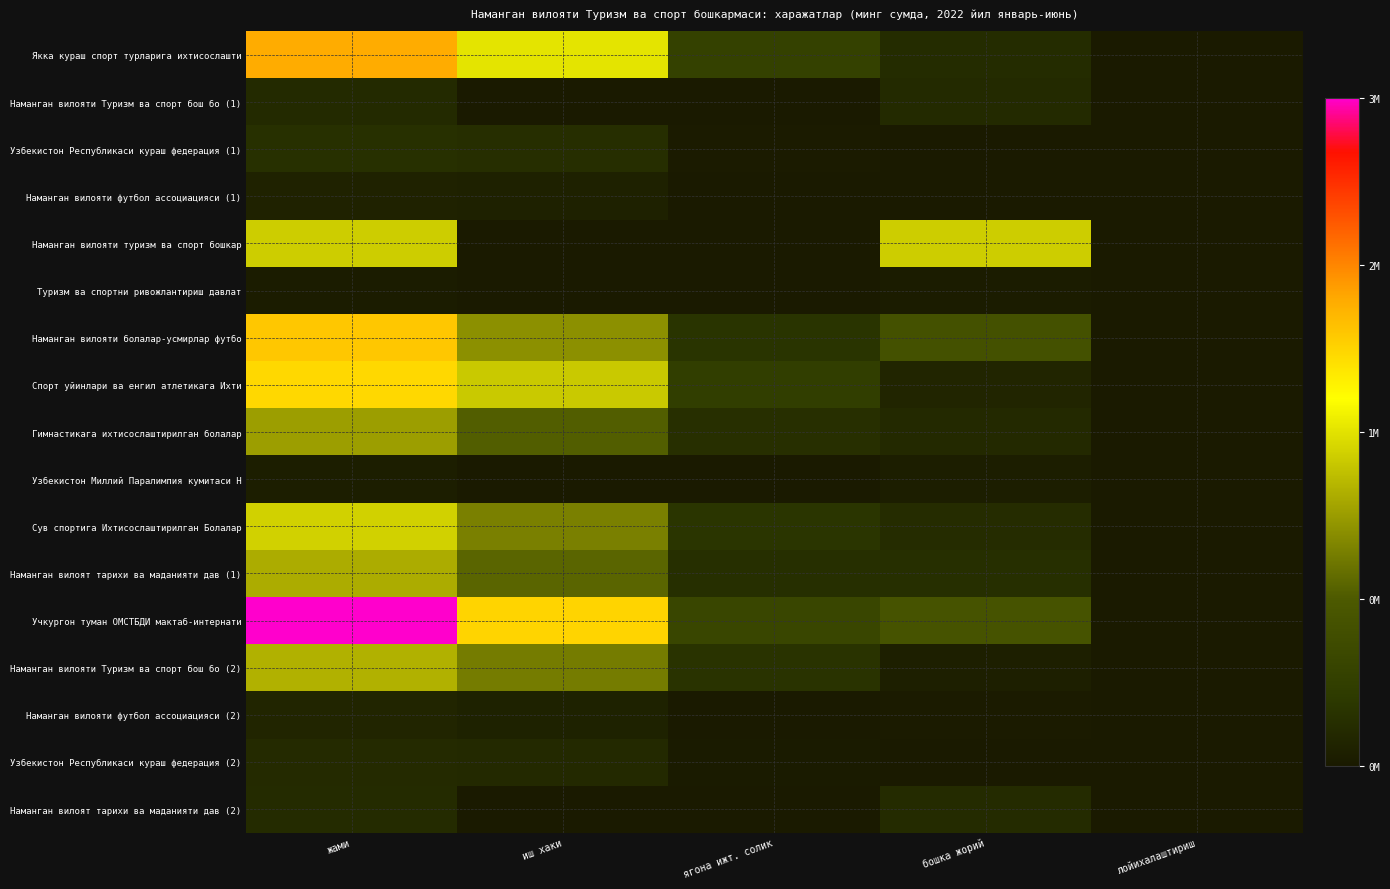

How many distinct data groups are displayed?

17